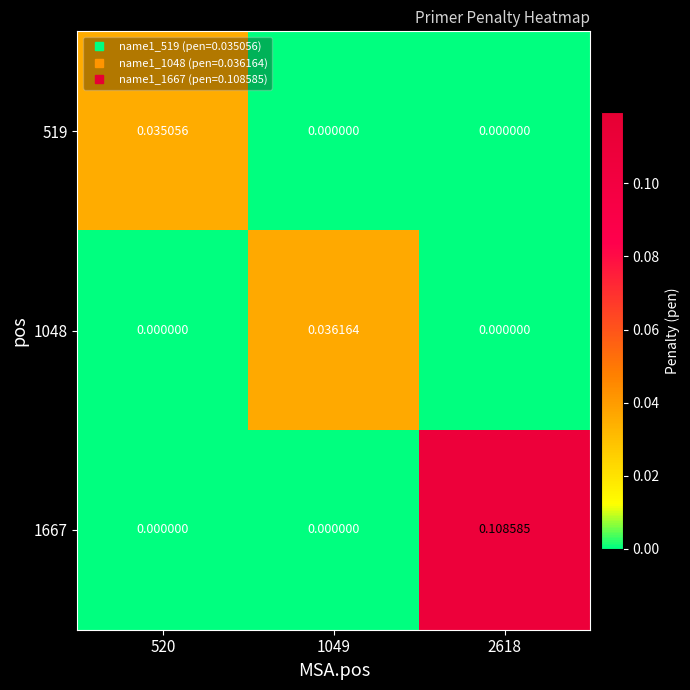

Which series has the largest range (max minus min)?

1667